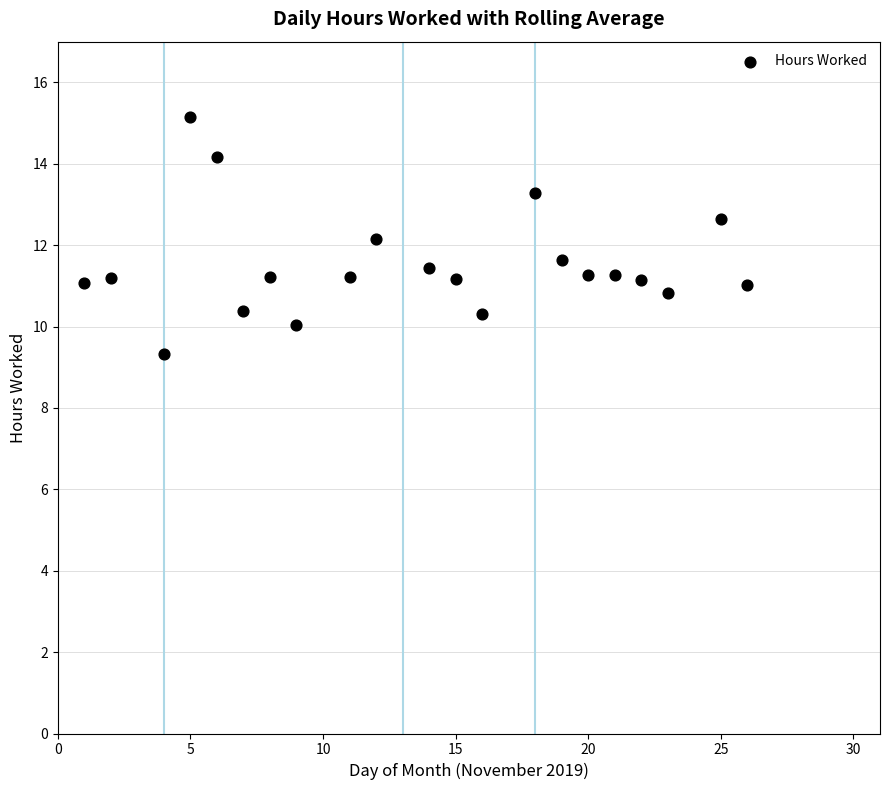

What is the range of X values (max minus min)?

25.0